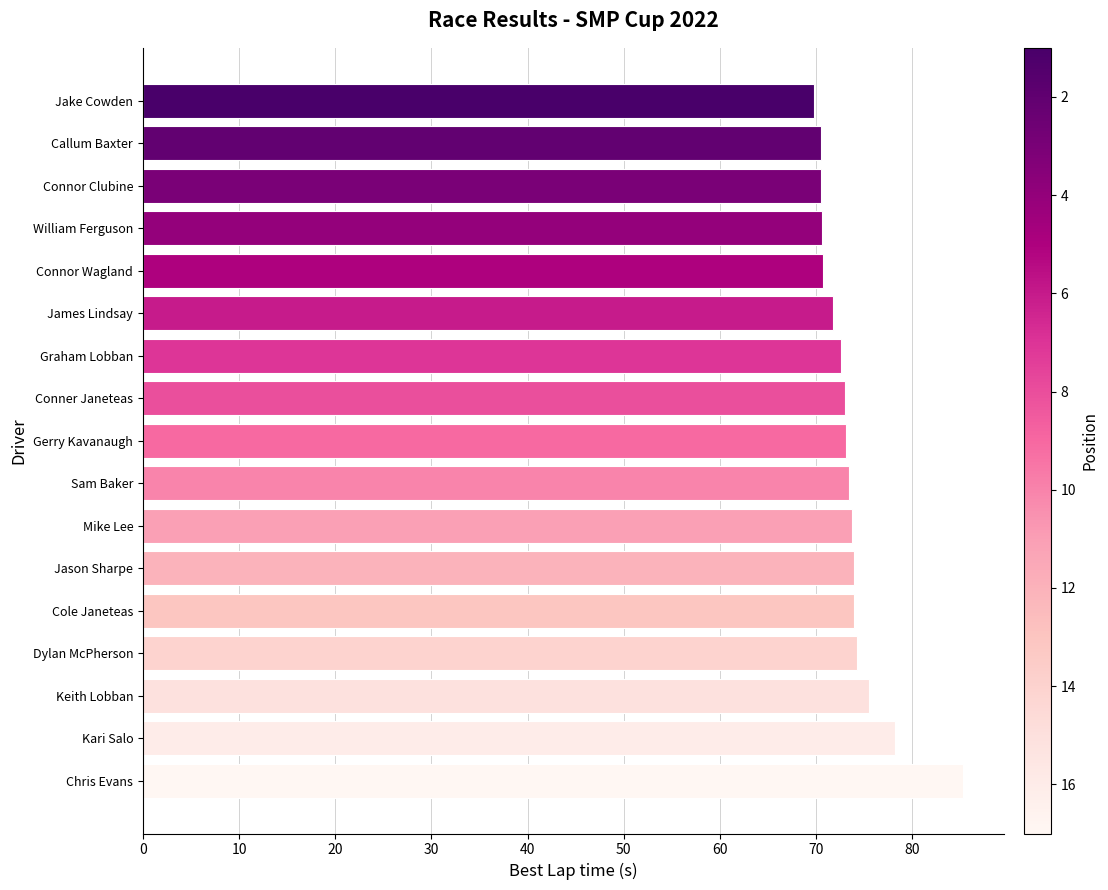

The value at Jason Sharpe is 130.4. True or false?

False